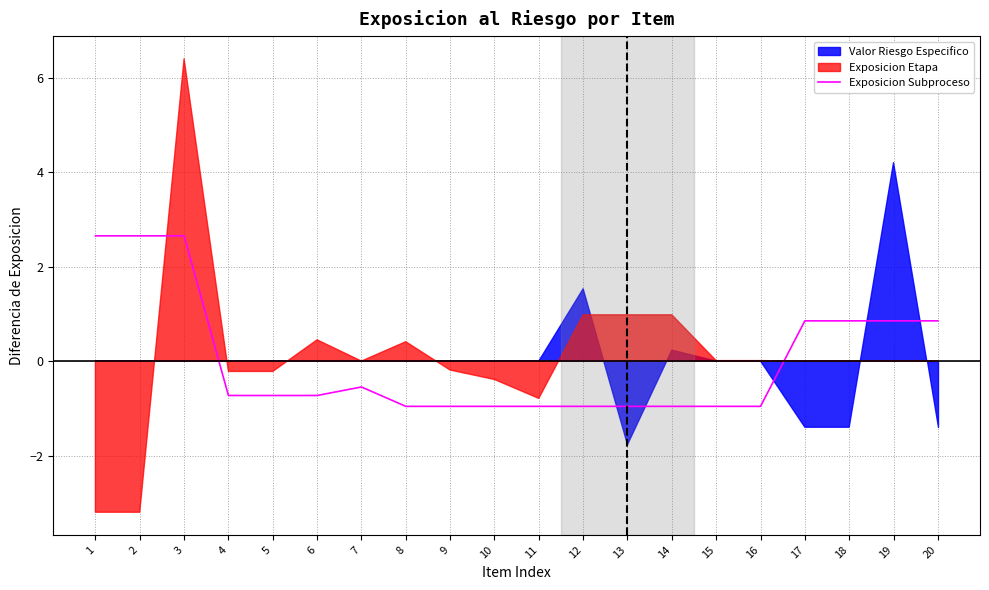

What is the value of the 4th point from the left?

-0.7